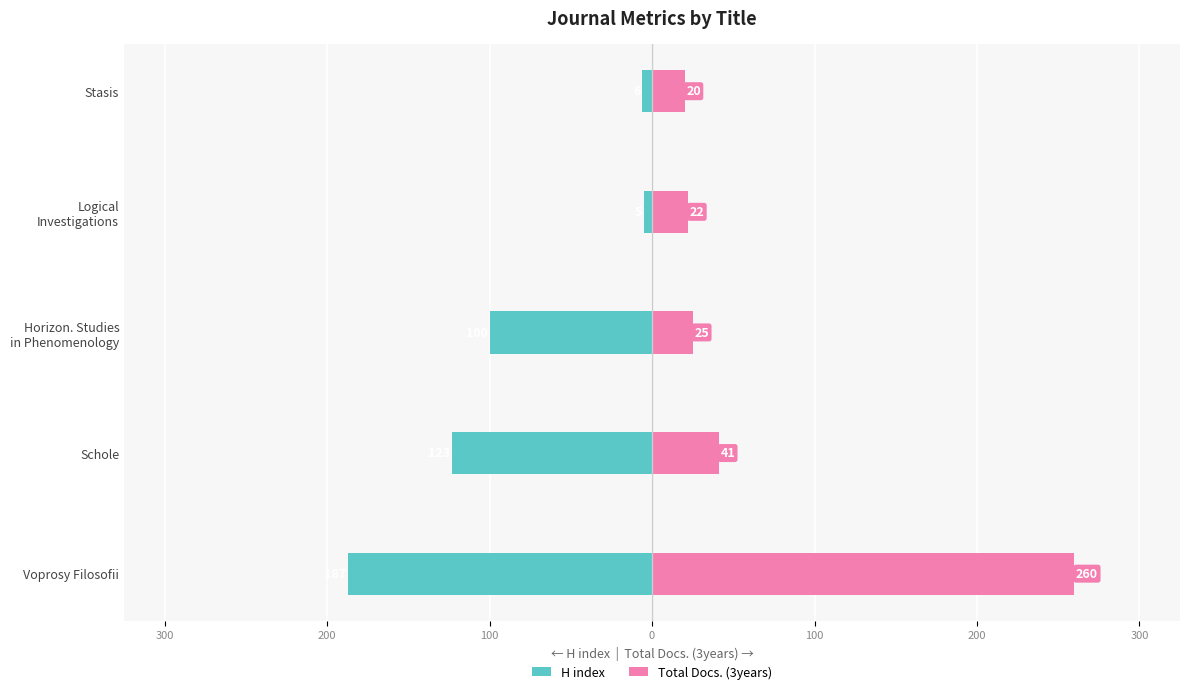

Are the bars horizontal?

Yes